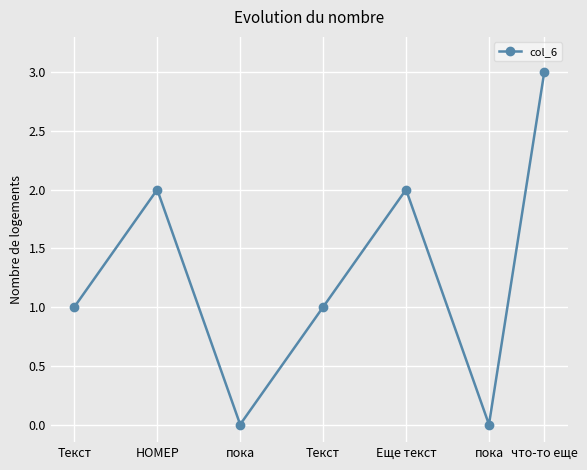

How many lines are shown in the chart?

1